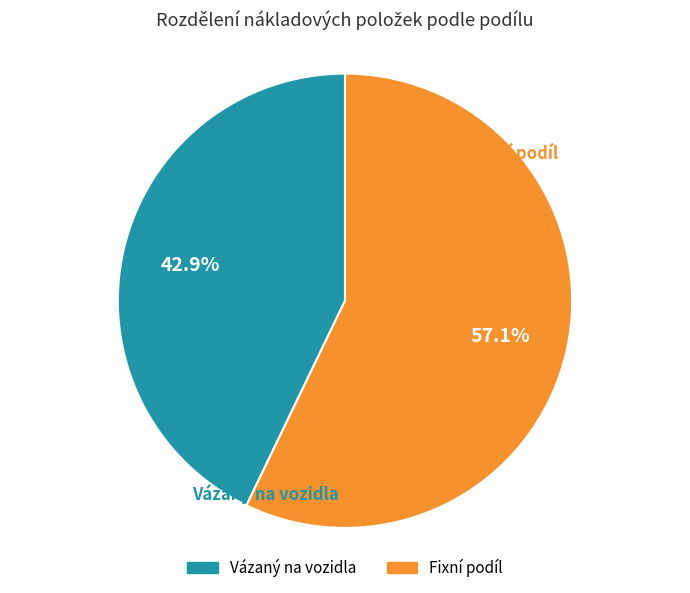

How many slices are in this pie chart?

2